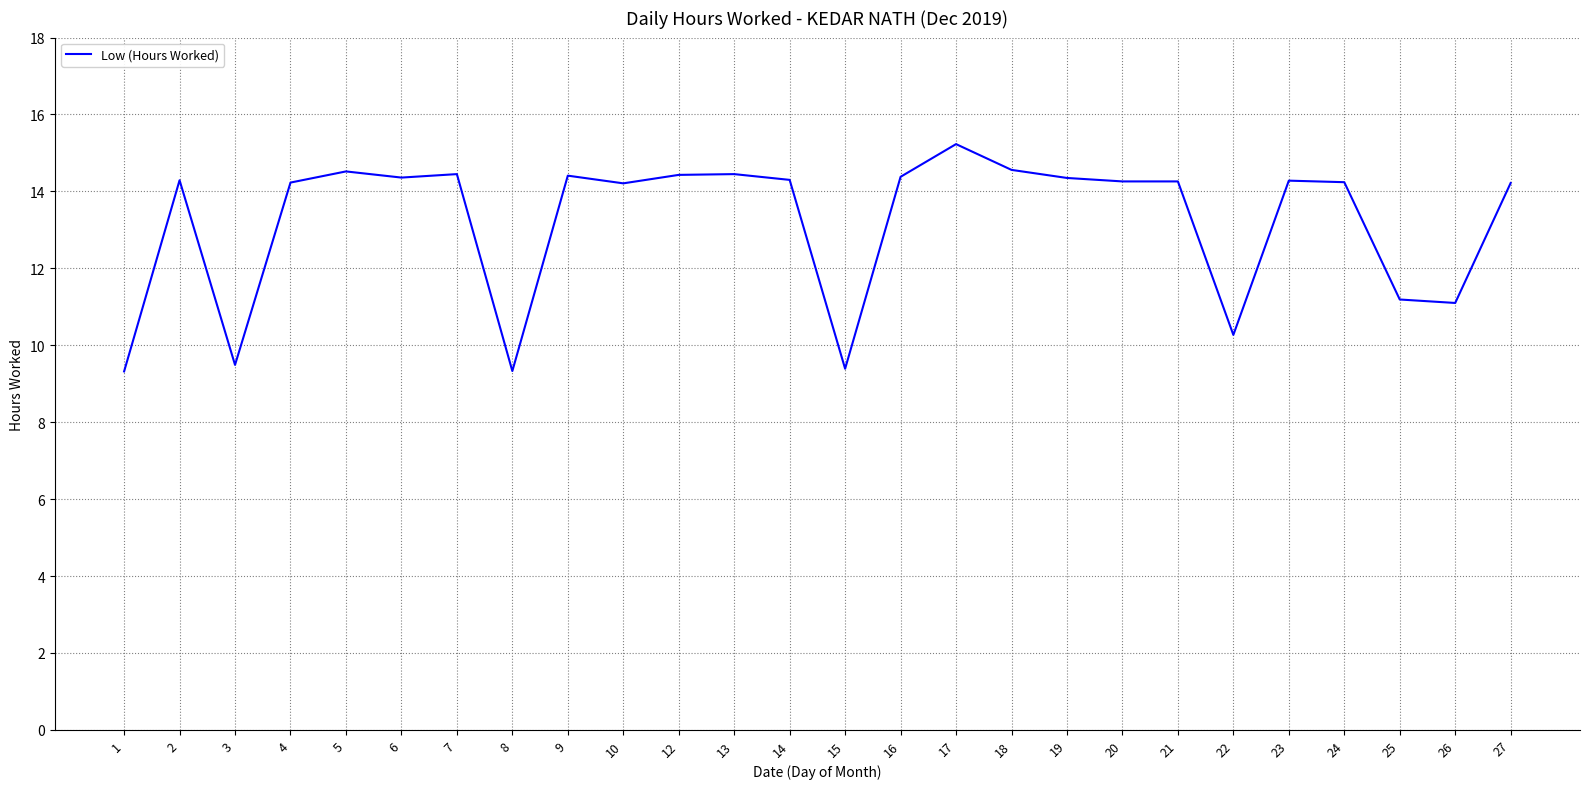

What is the smallest value displayed?

9.3